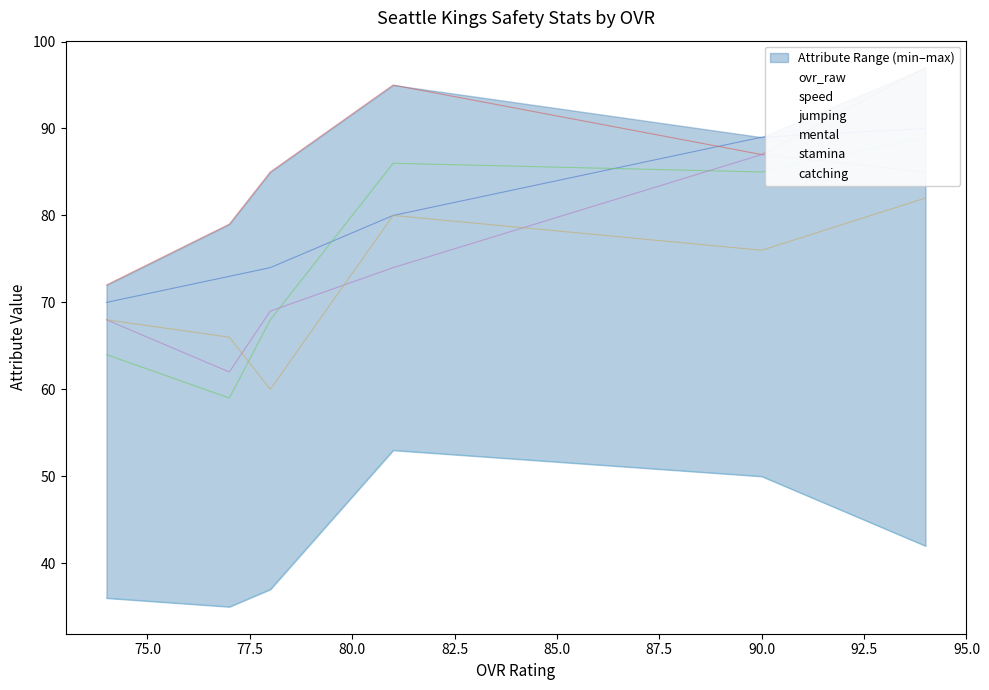

What is the difference between the maximum and minimum values in the speed series?

30